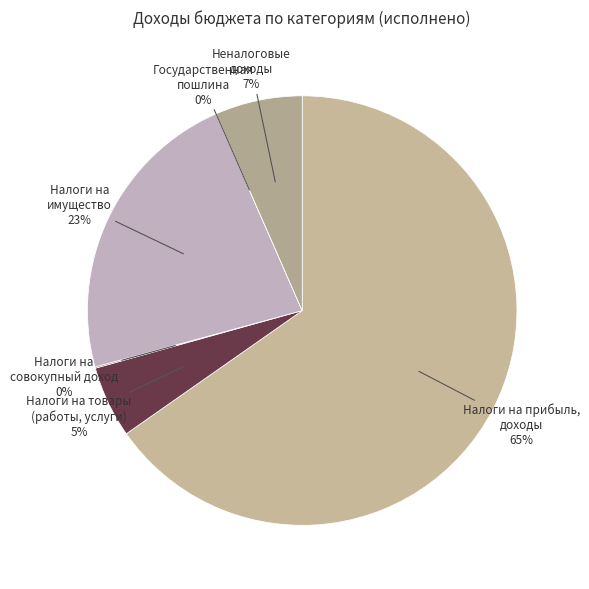

Which category has the biggest portion of the pie?

Налоги на прибыль, доходы